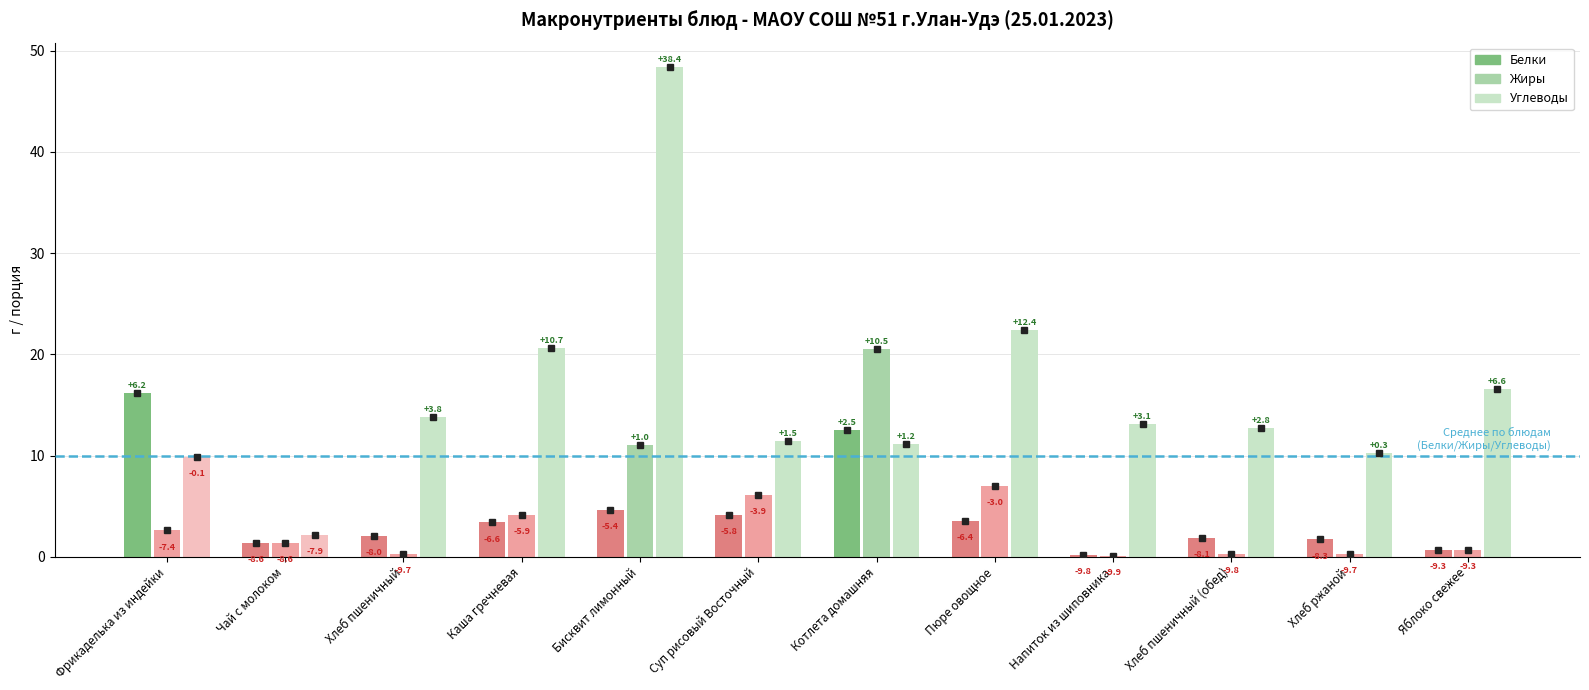

Is it true that Белки equals 5.2 at Каша гречневая?

False